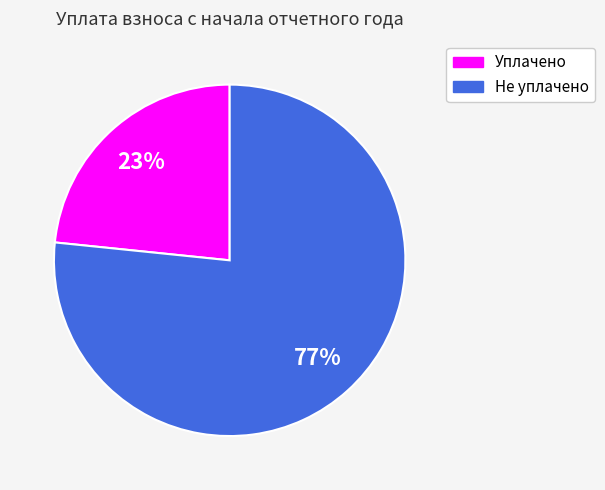

True or false: Не уплачено accounts for 66% of the total.

False